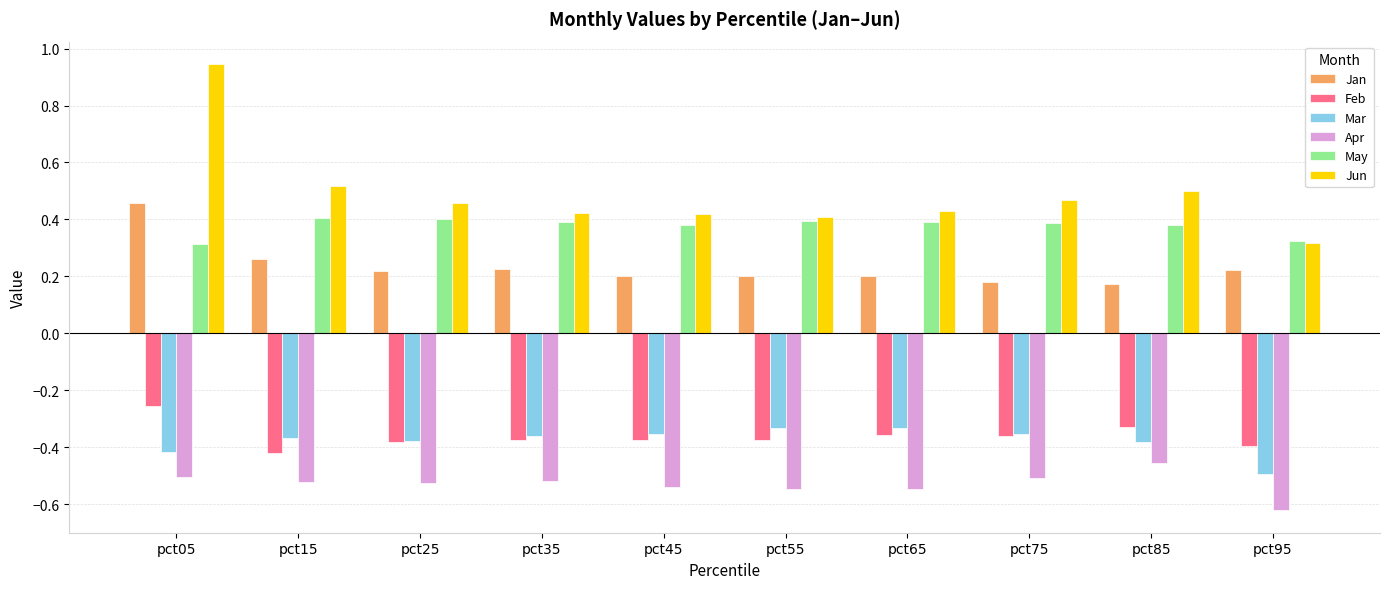

At which category does the chart reach its peak across all series?

pct05